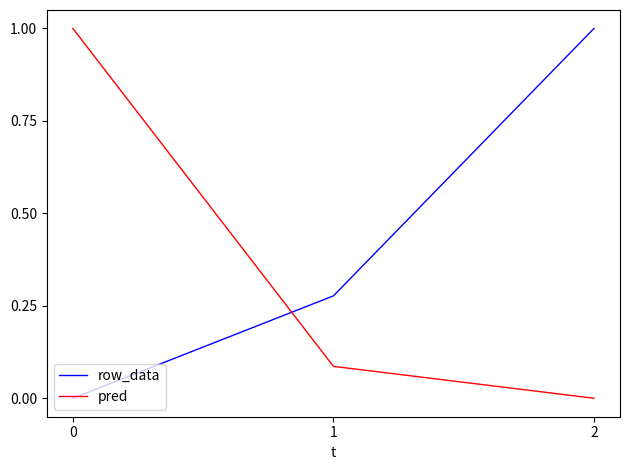

How many lines are shown in the chart?

2